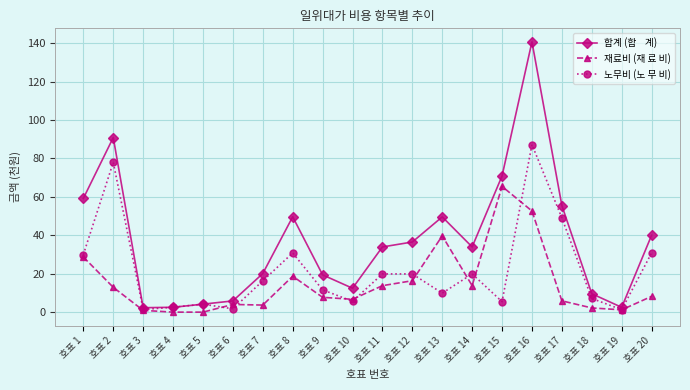

What is the difference between the highest and lowest values at 호표 2?

77.9